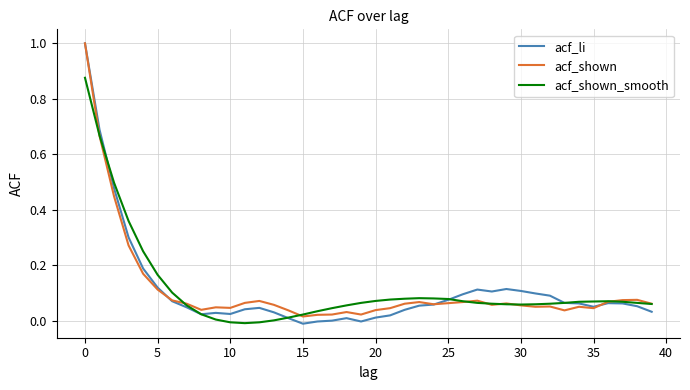

Which series has the widest spread of values?

acf_li